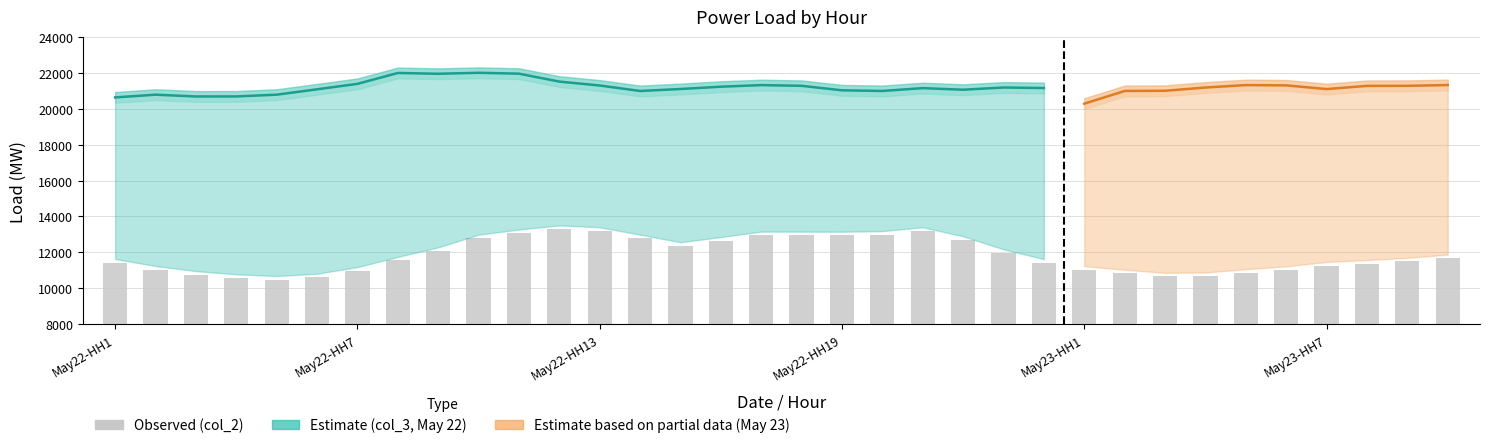

What is the spread (max minus min) of values at 19?

8074